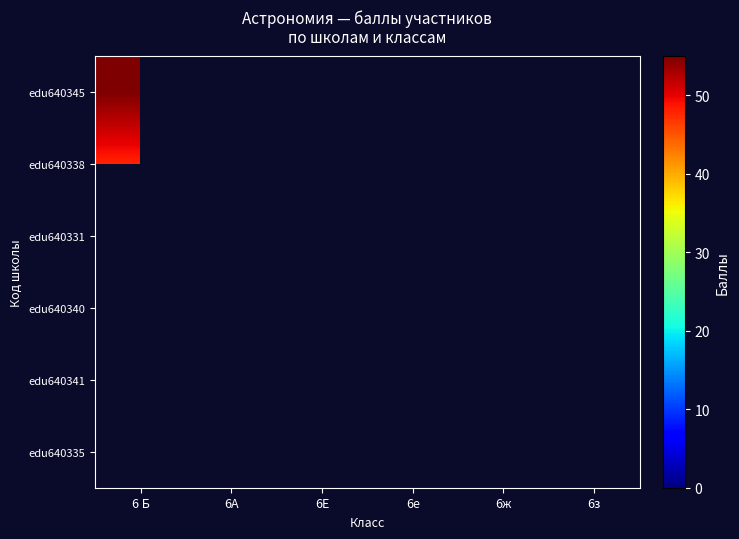

At how many categories does at least one series exceed 36?

1